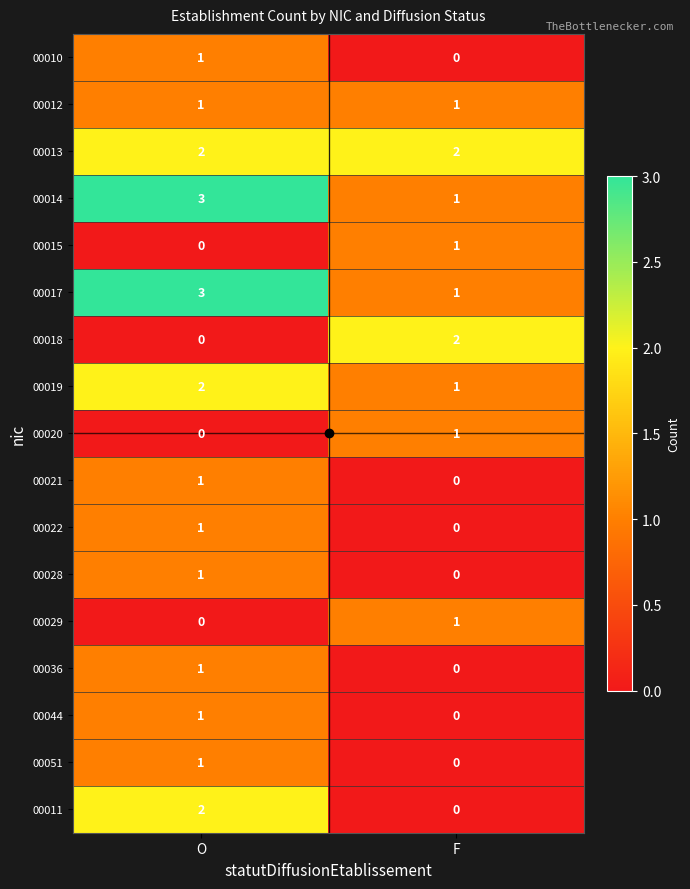

What is the sum of all 00017 values?

4